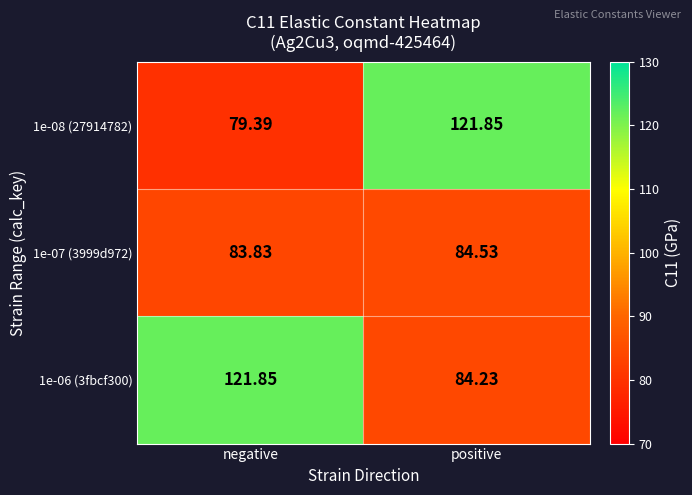

How many values in the 1e-07 (3999d972) series are below 84?

1